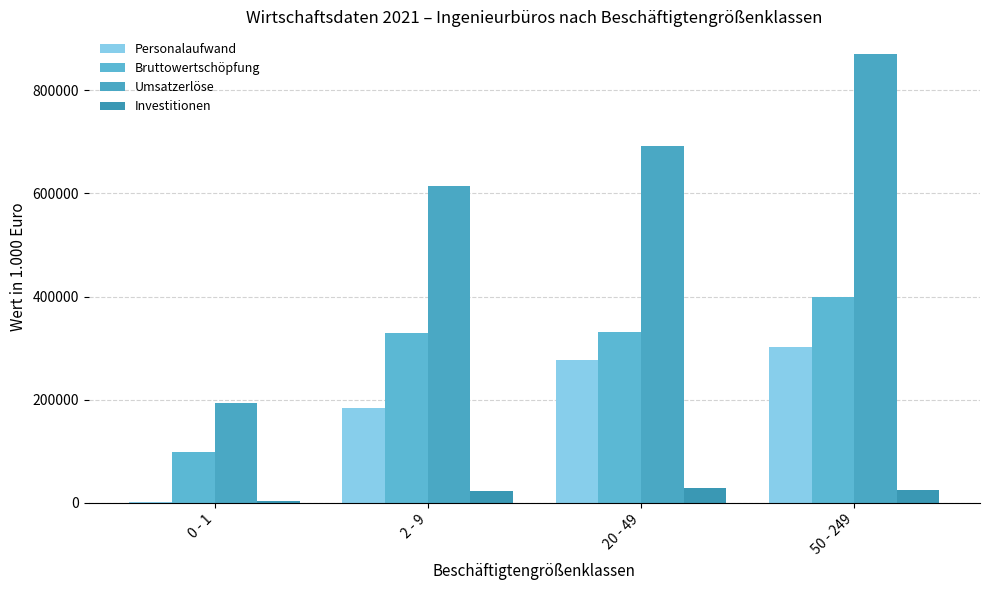

Is it true that Investitionen equals 11751 at 2 - 9?

False